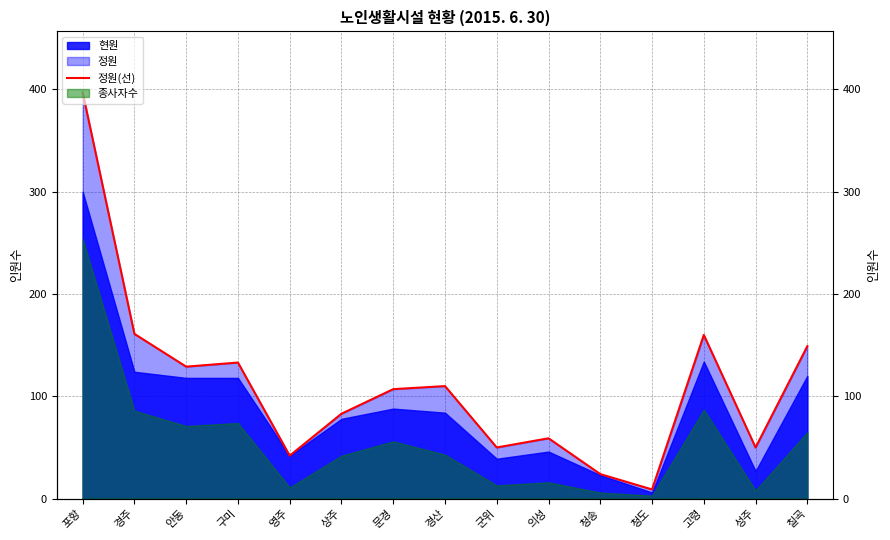

Does the chart display data point markers on the line(s)?

No